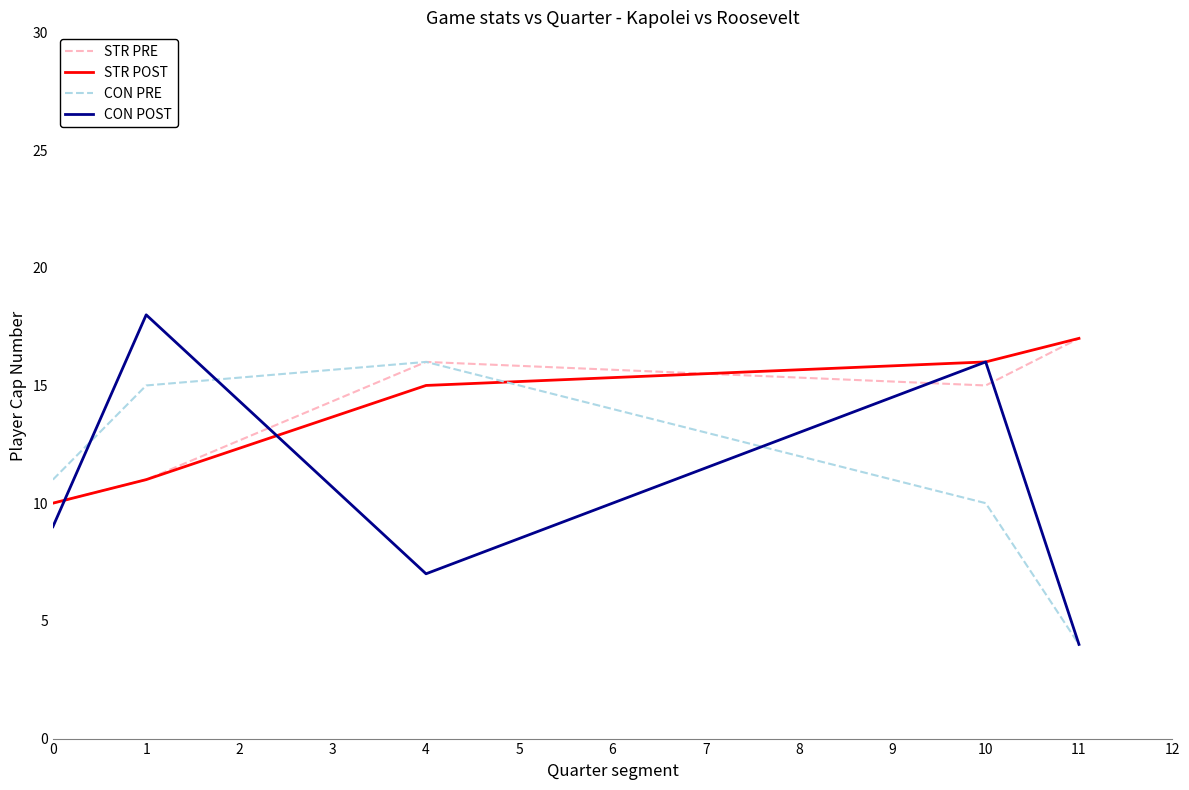

Is the value of CON PRE at 1 greater than the value of STR PRE at 11?

No